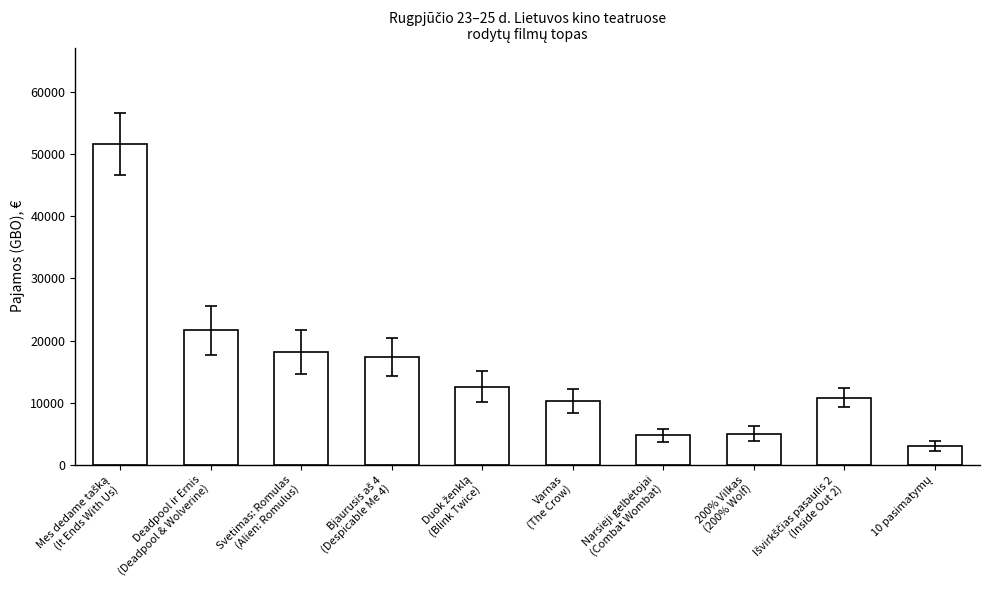

What is the value of the 4th bar from the left?

17359.6